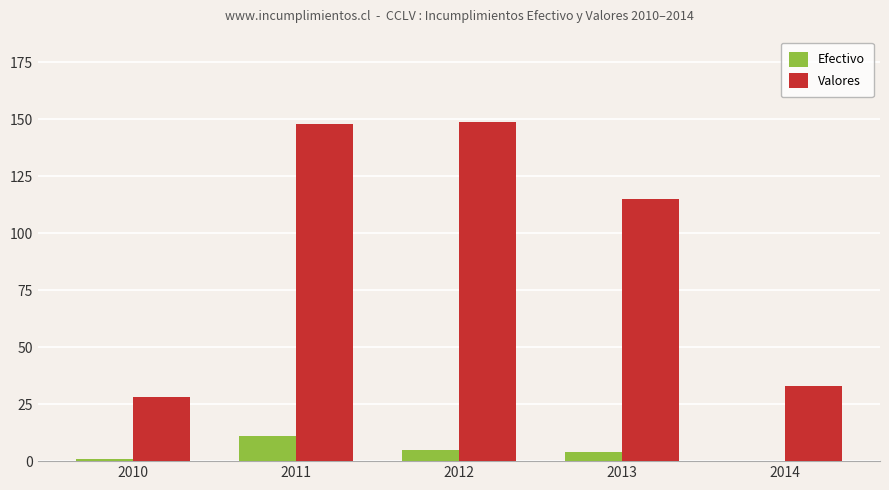

Between 2010 and 2013, which series saw the biggest shift?

Valores